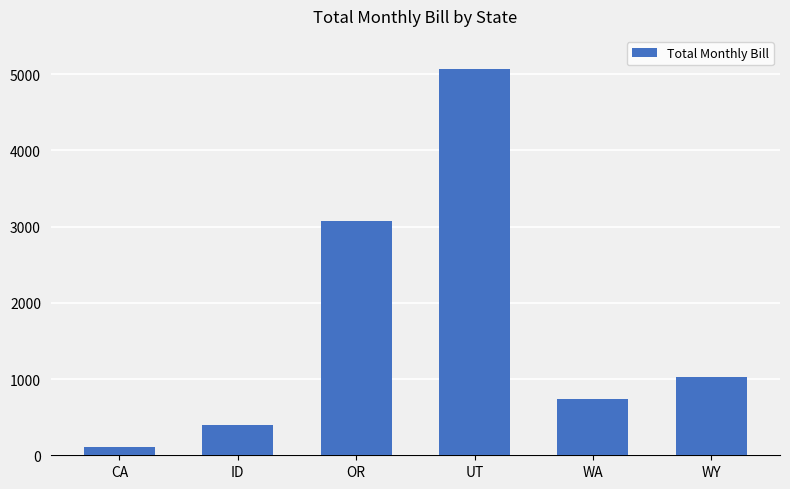

The value at UT is 5068.0. True or false?

True